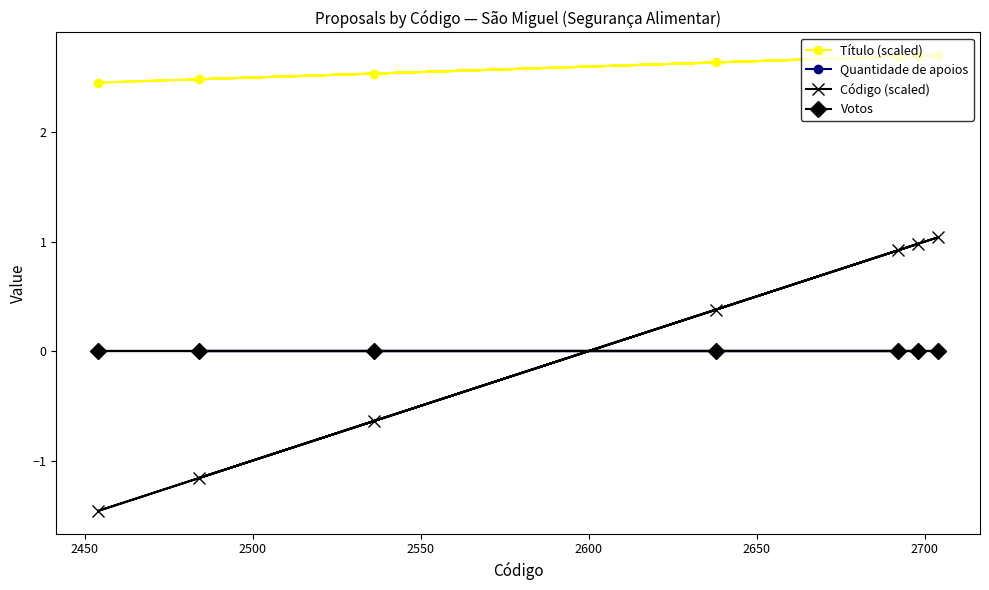

What are all the series names shown in the legend?

Título (scaled), Quantidade de apoios, Código (scaled), Votos